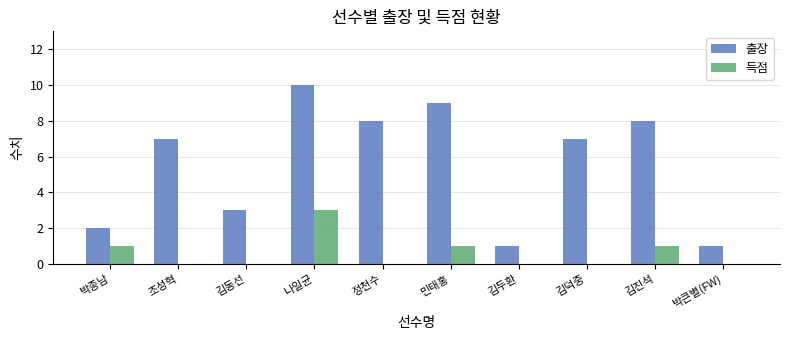

Reading right to left, transcribe all the data shown in this chart.

출장: 1	8	7	1	9	8	10	3	7	2
득점: 0	1	0	0	1	0	3	0	0	1